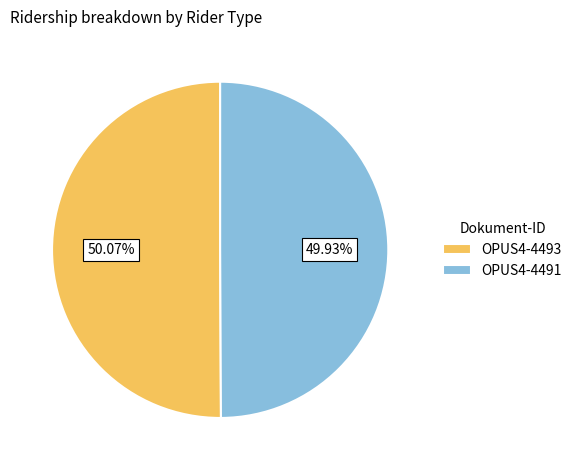

How many slices are in this pie chart?

2